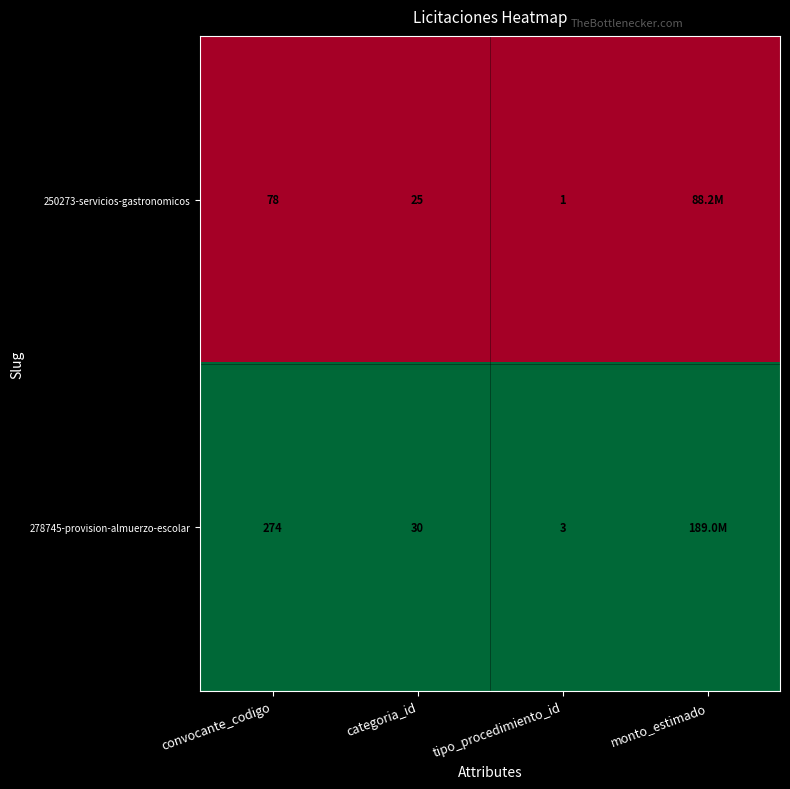

What is the total value across all series at categoria_id?

55